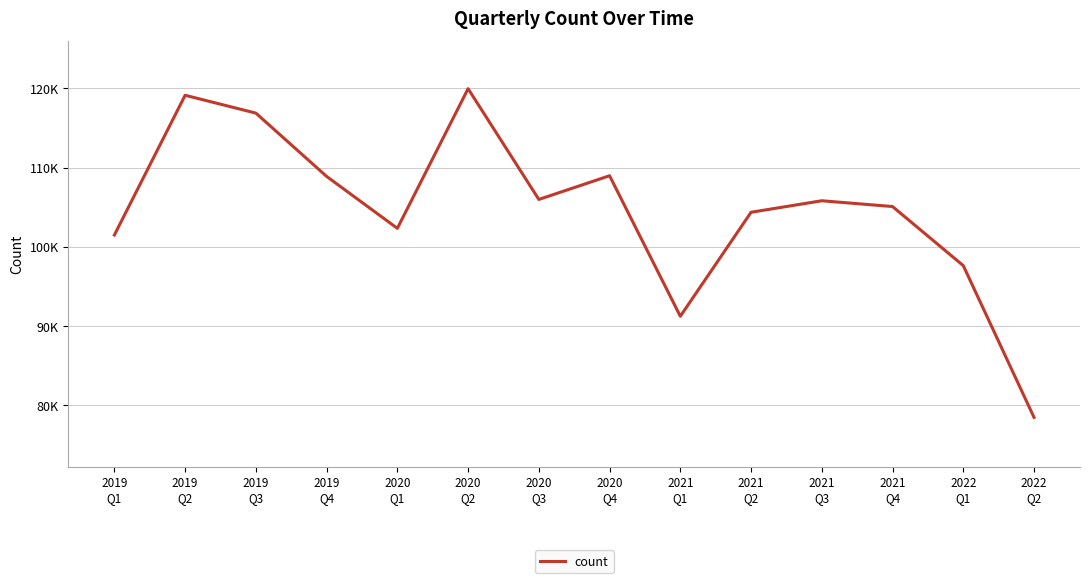

Is this an area chart (filled region under the line)?

No